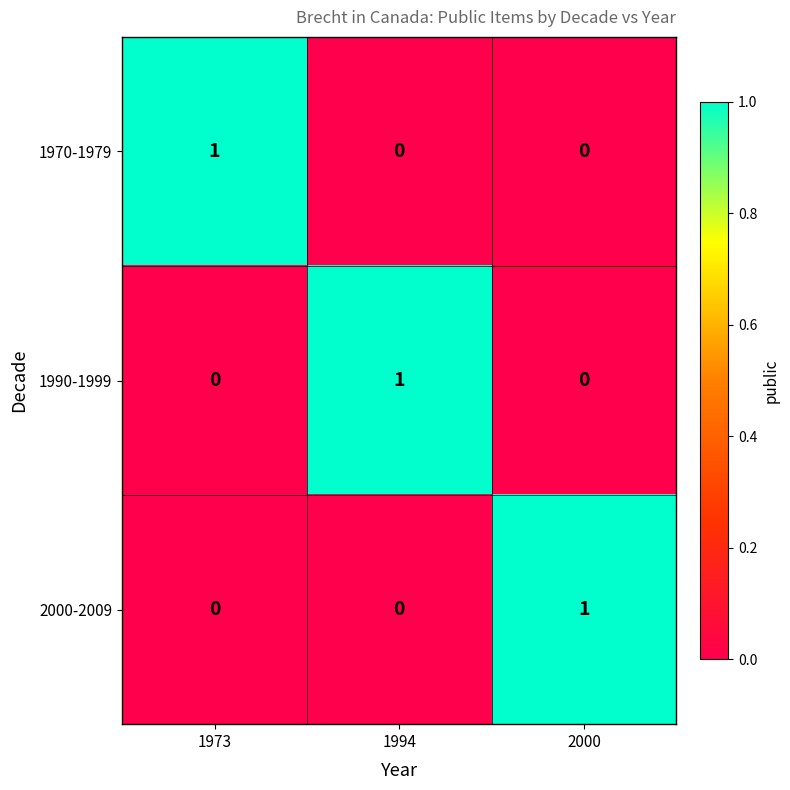

Which category has the highest value in the 1990-1999 series?

1994